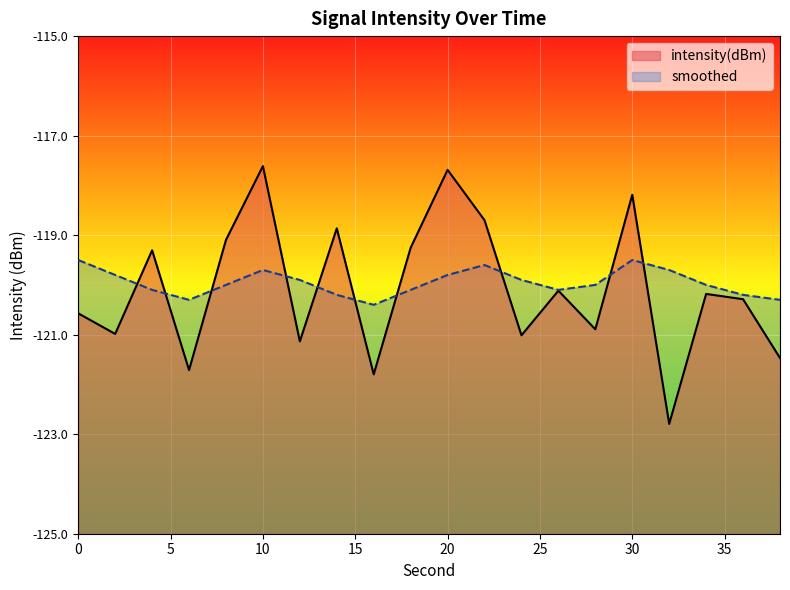

Between which two adjacent categories do intensity(dBm) and smoothed first intersect?

2 and 4